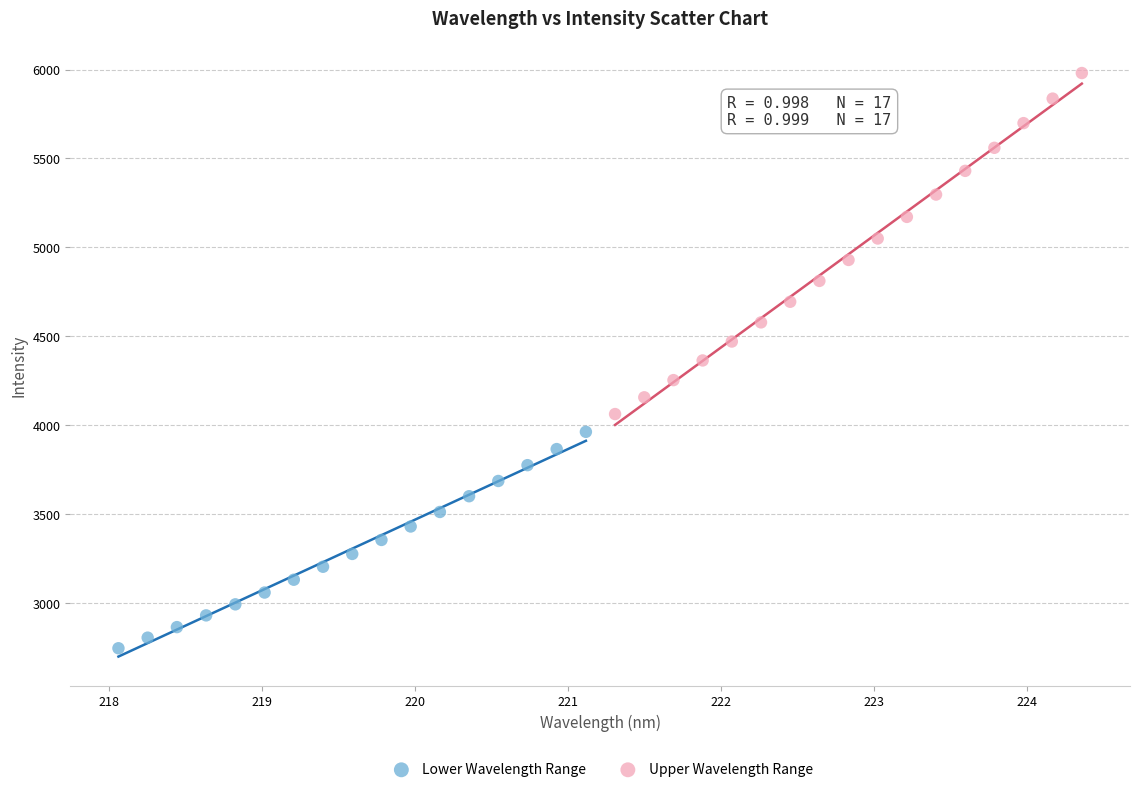

Which series has the widest spread of Y values?

Upper Wavelength Range